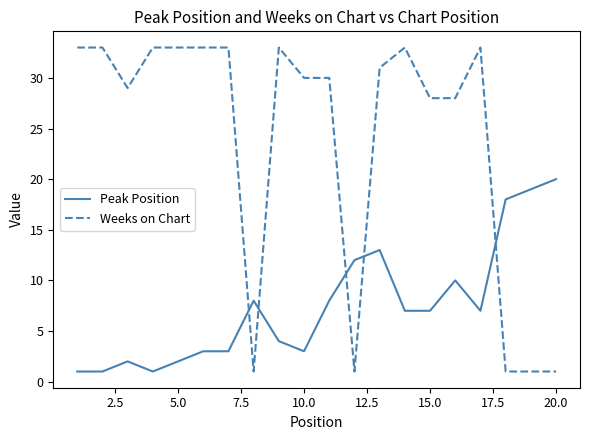

What is the difference between the maximum and minimum values in the Weeks on Chart series?

32